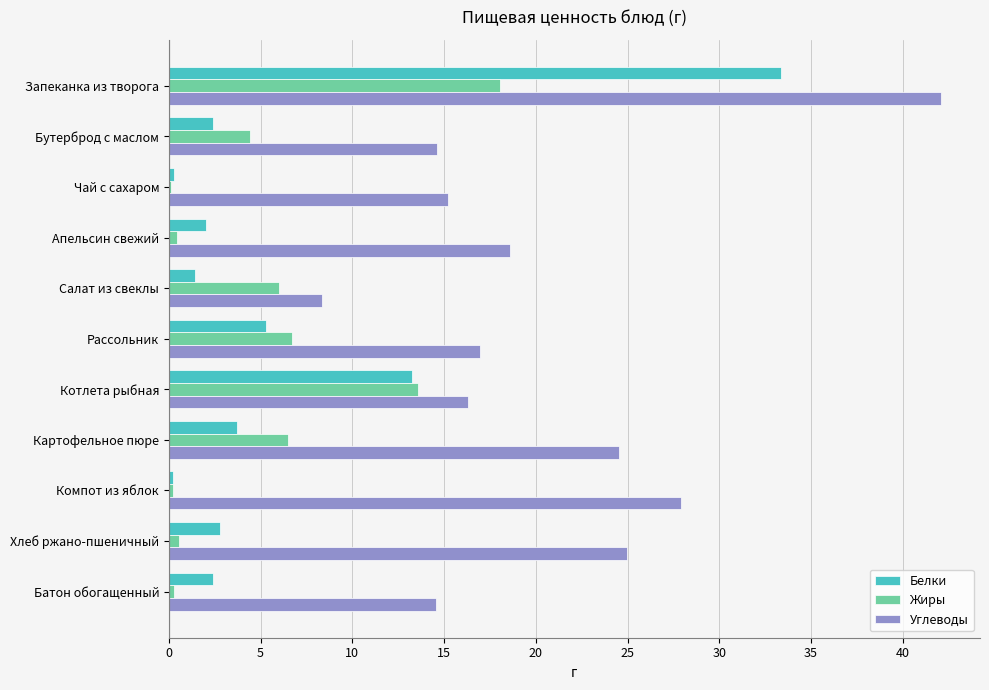

What is the sum of all Жиры values?

56.8